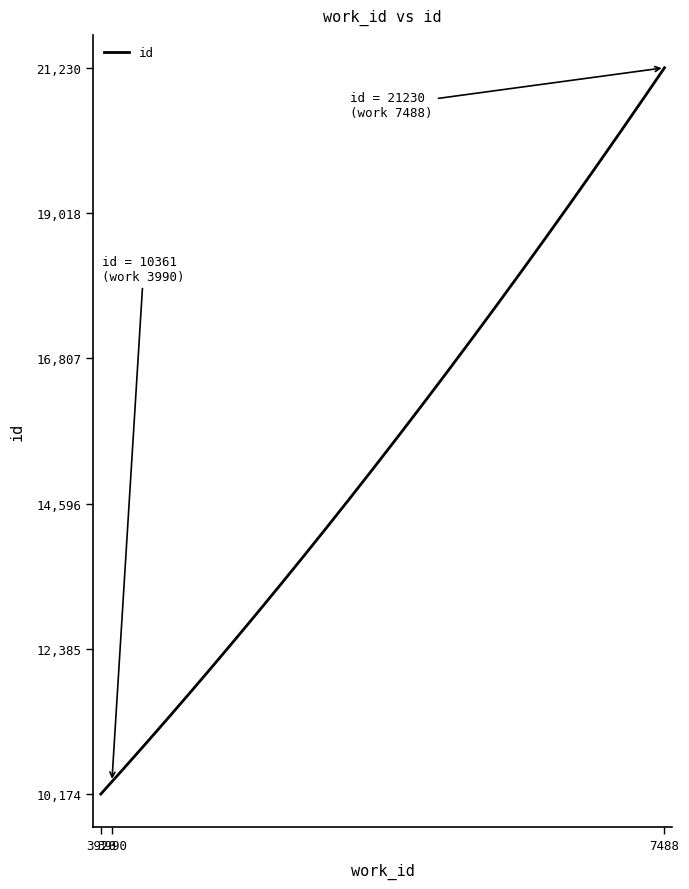

Does the chart display data point markers on the line(s)?

No